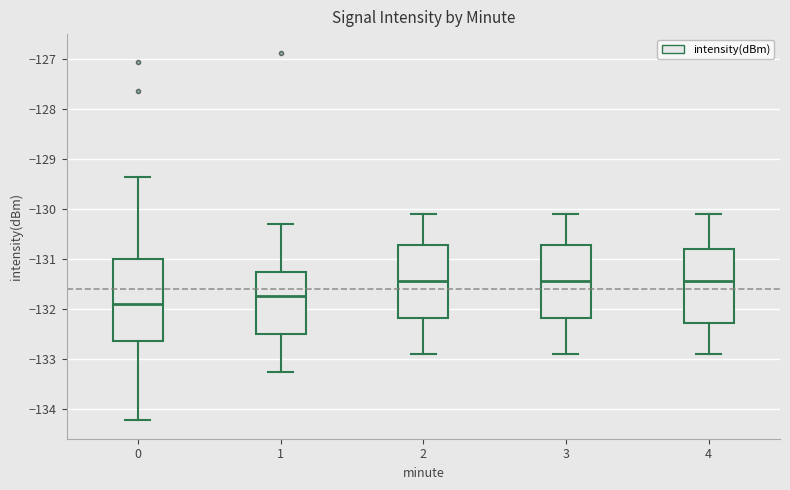

Where does the median line of the box at x = 2 sit on the y-axis? The values are not printed on the chart, so give them approximately, as read against the axis.

-131.4